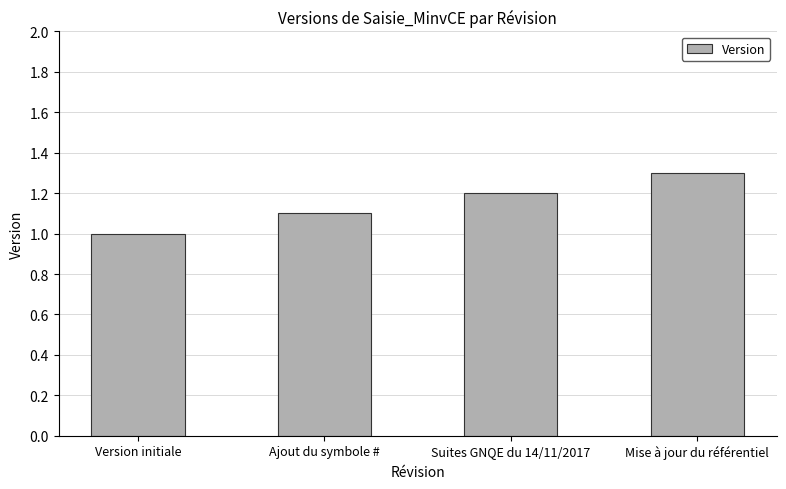

Is it true that the value at Version initiale is 0.2?

False